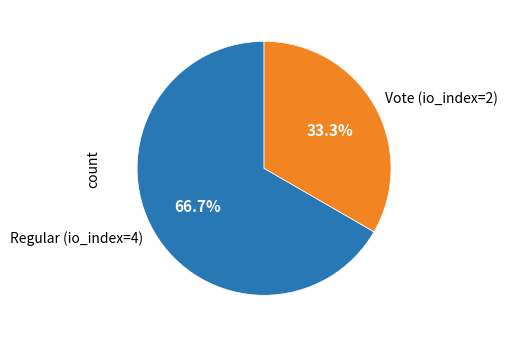

Approximately how many times larger is the value at Vote (io_index=2) compared to Regular (io_index=4)?

0.5